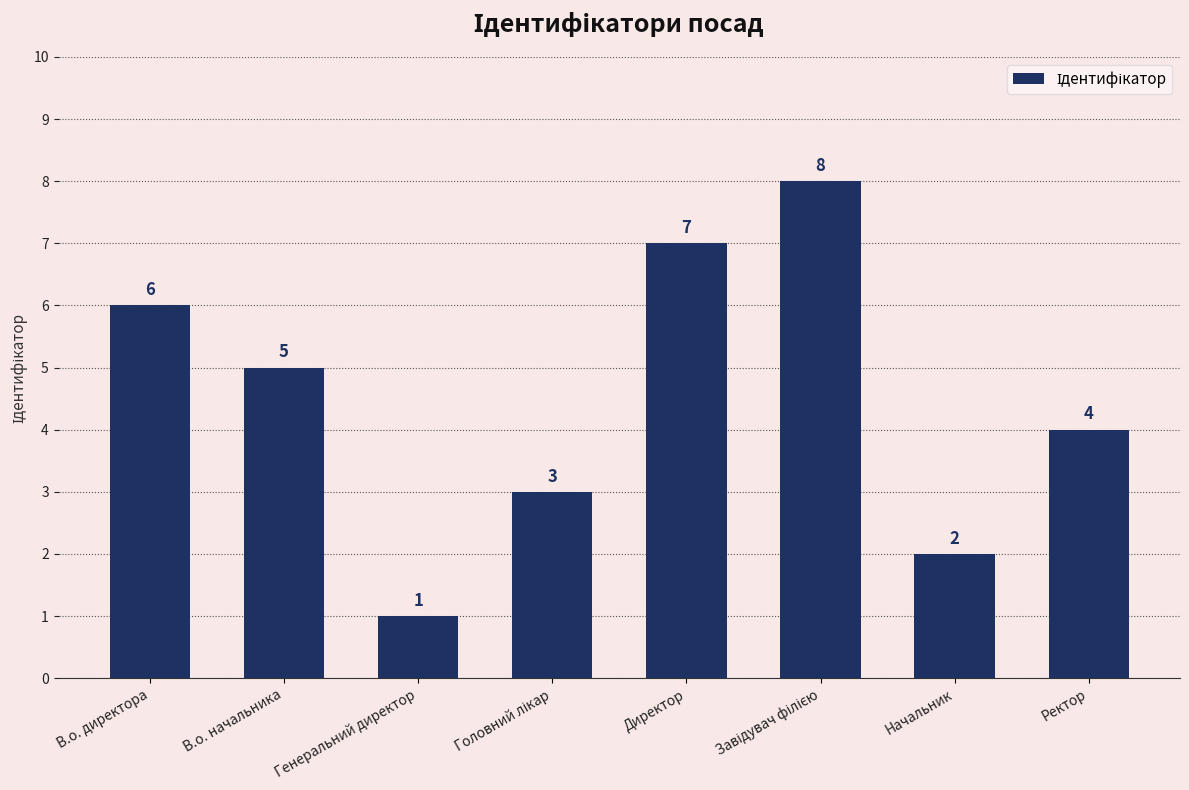

The chart shows a value of 7 at Директор. True or false?

True